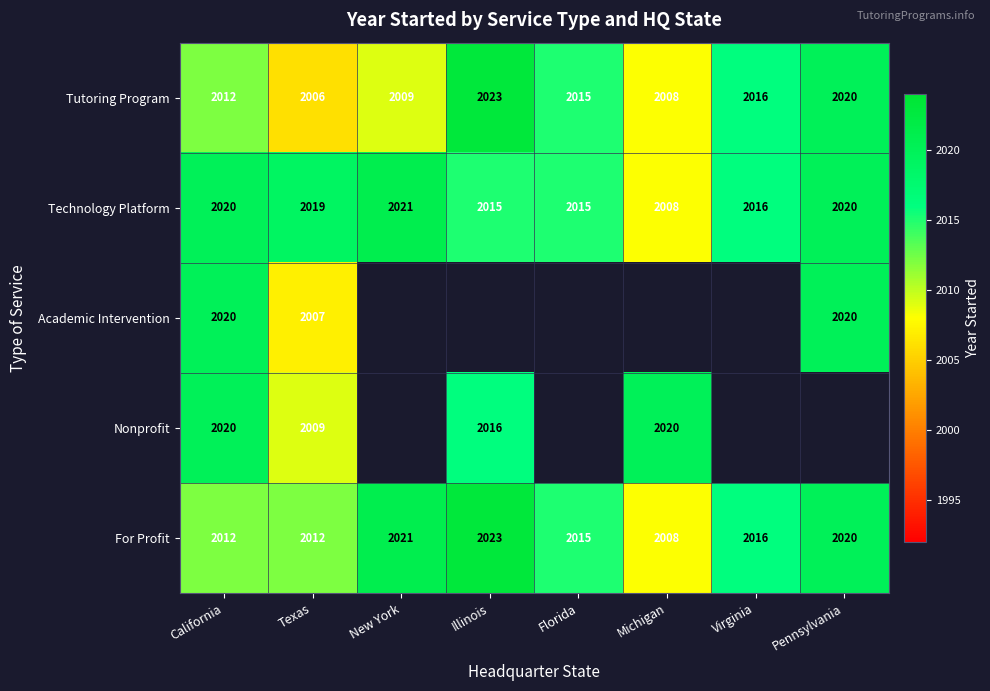

The value of Academic Intervention at Texas is 2623.5. True or false?

False